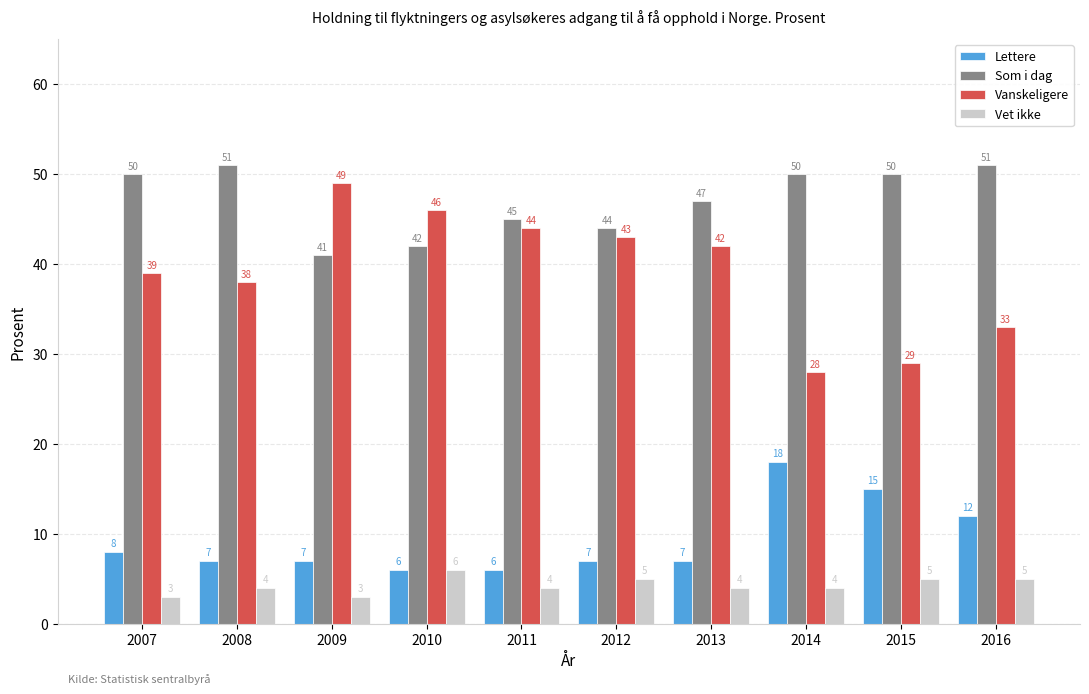

What is the highest value of the Vanskeligere series?

49